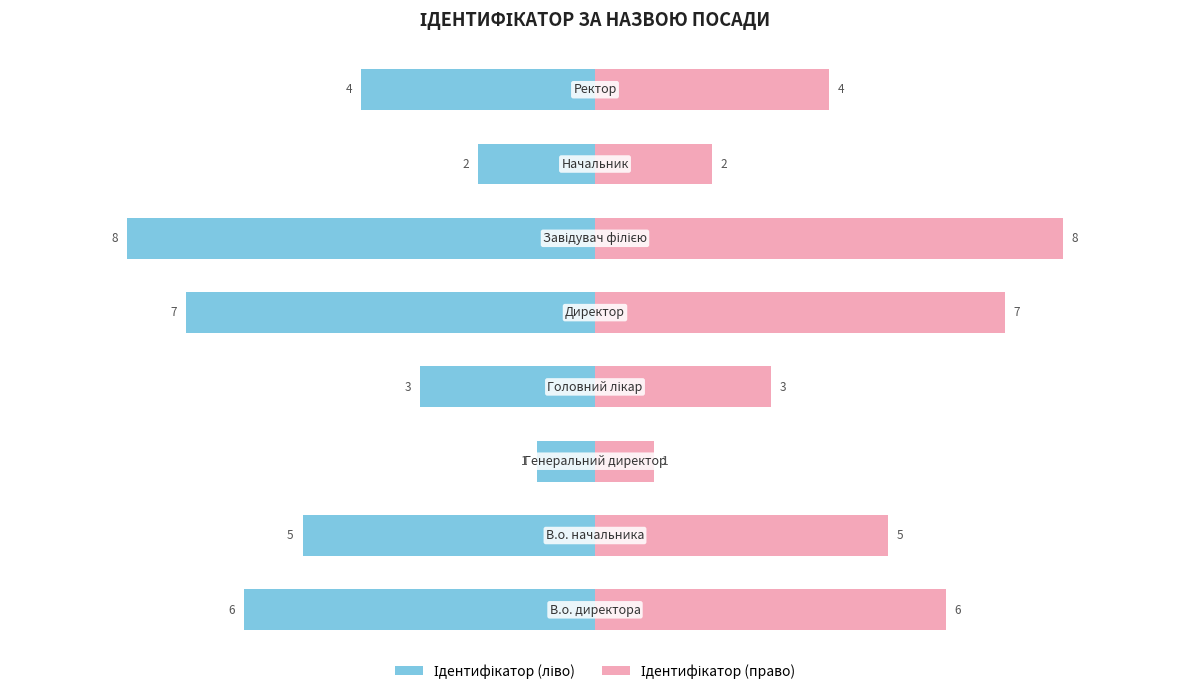

How many Назва (дзеркало) values are between 3 and 7?

5